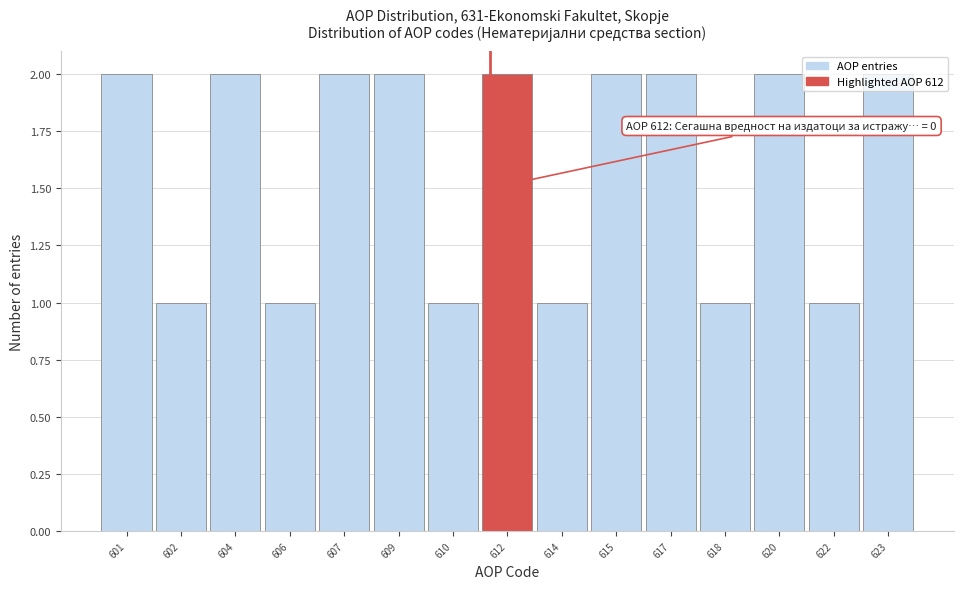

What is the value of the 3rd bar from the left?

2